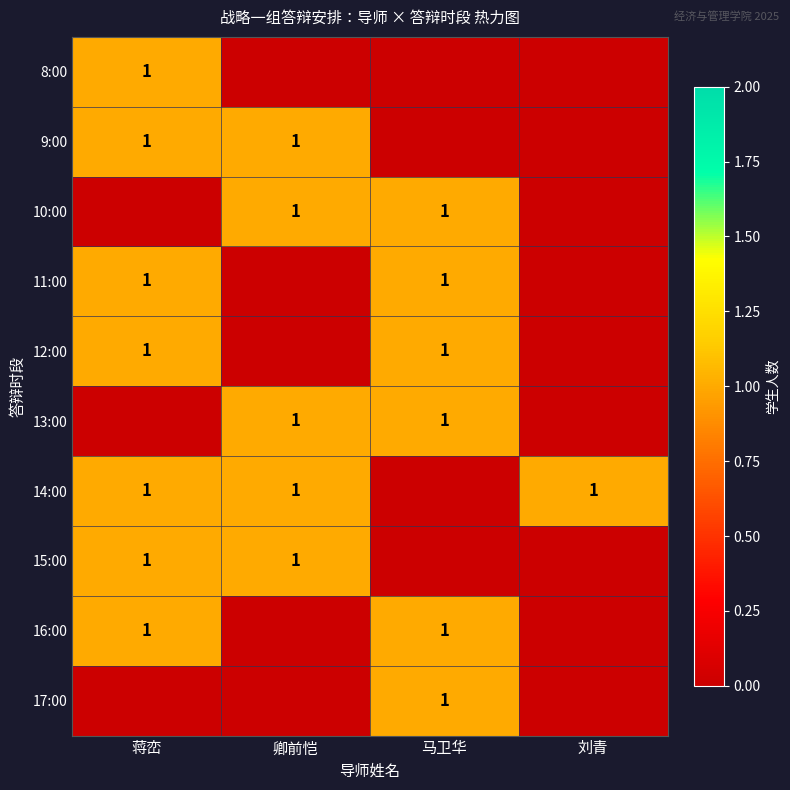

The value of 14:00 at 蒋峦 is 1. True or false?

True